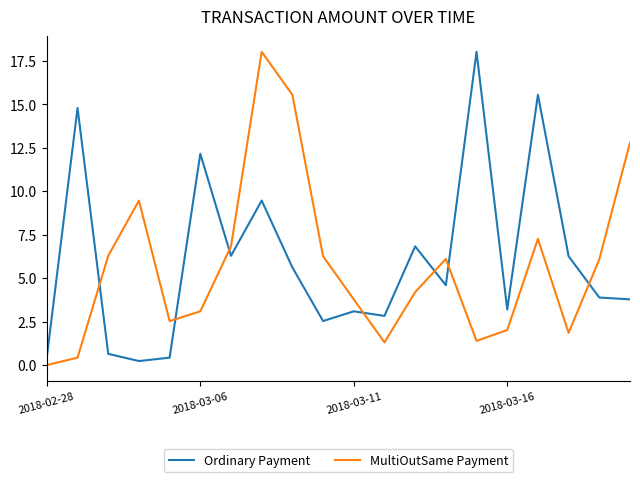

How many times do Ordinary Payment and MultiOutSame Payment cross each other?

7